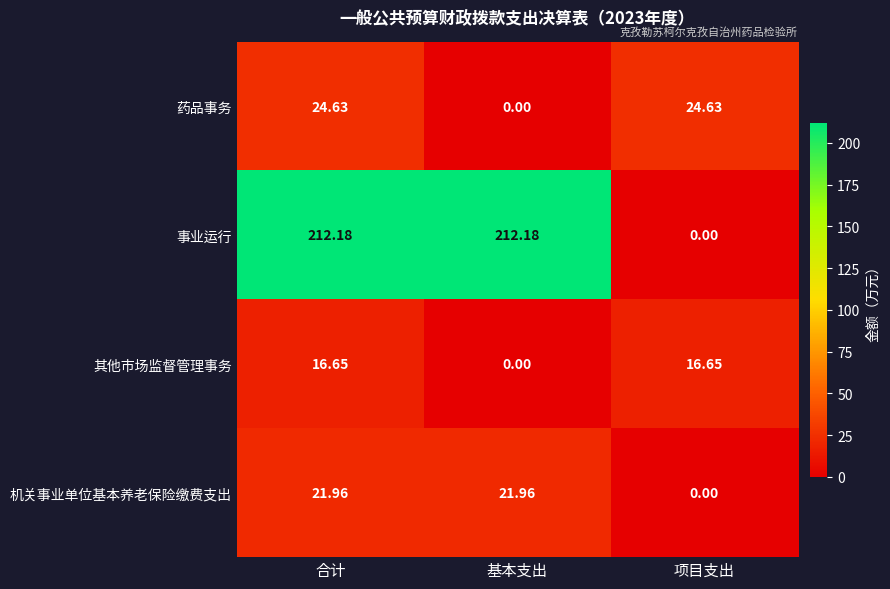

How many positive values does the 机关事业单位基本养老保险缴费支出 series have?

2